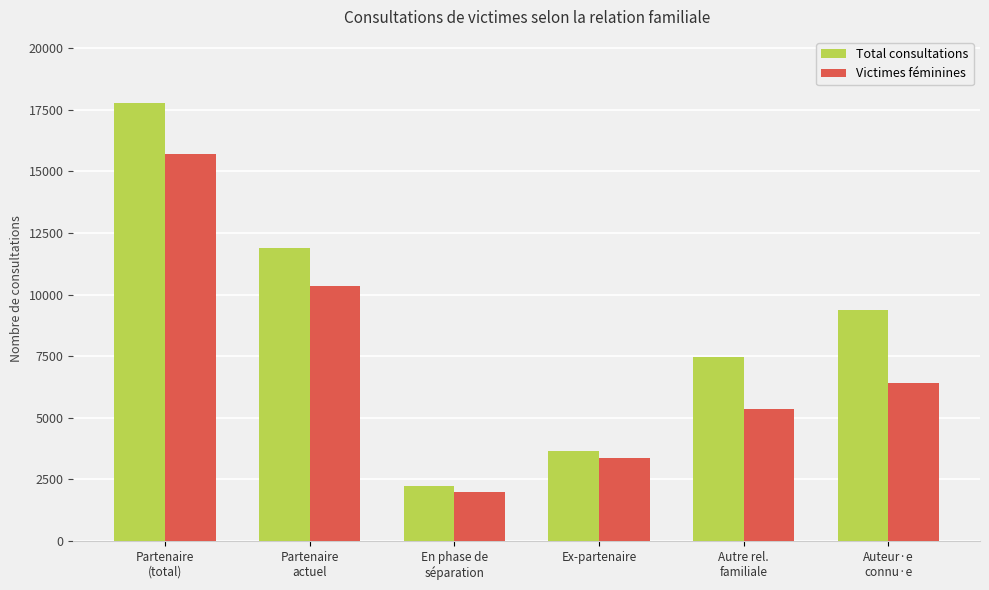

Reading left to right, list all the values displayed in this chart.

Total consultations: 17786	11886	2228	3672	7474	9379
Victimes féminines: 15720	10369	1999	3352	5344	6414